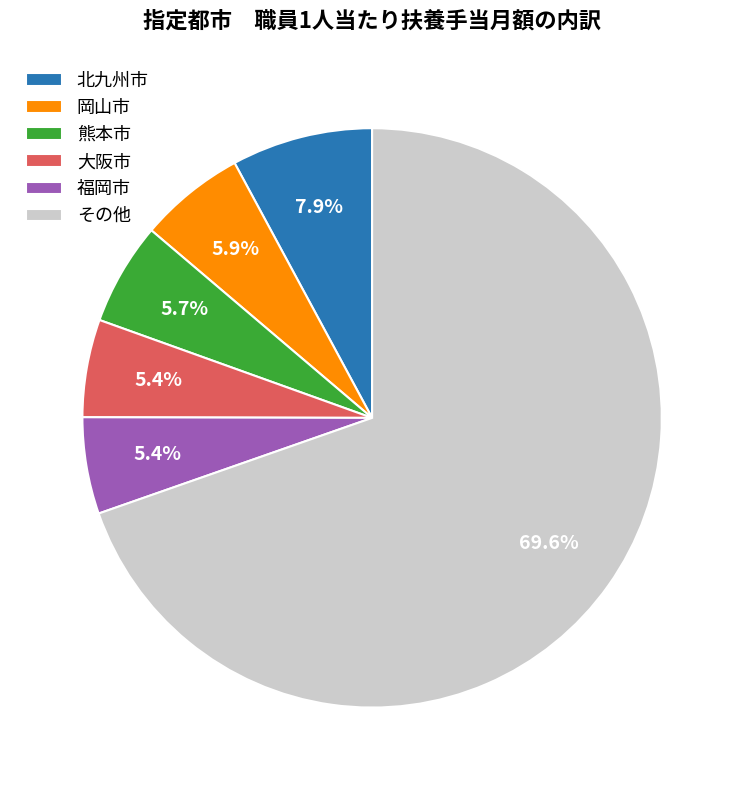

What is the largest slice in the pie chart?

その他